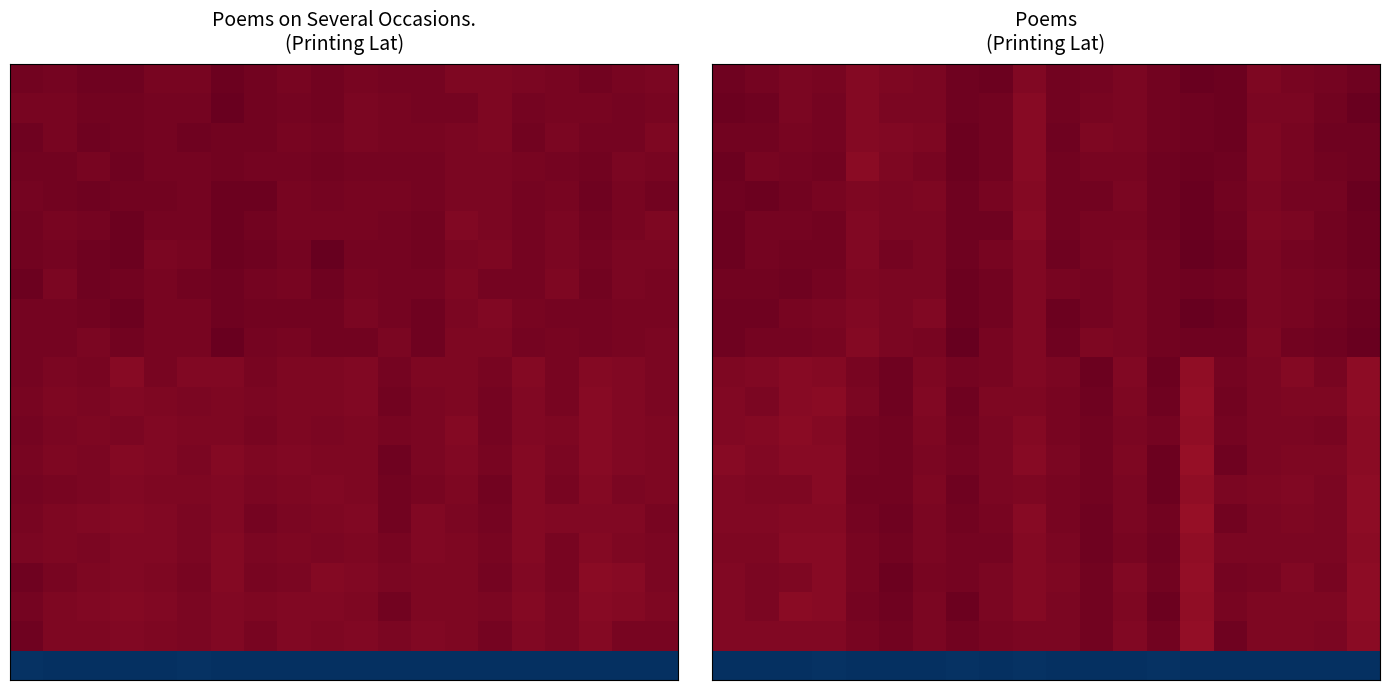

How many categories are shown in the chart?

20